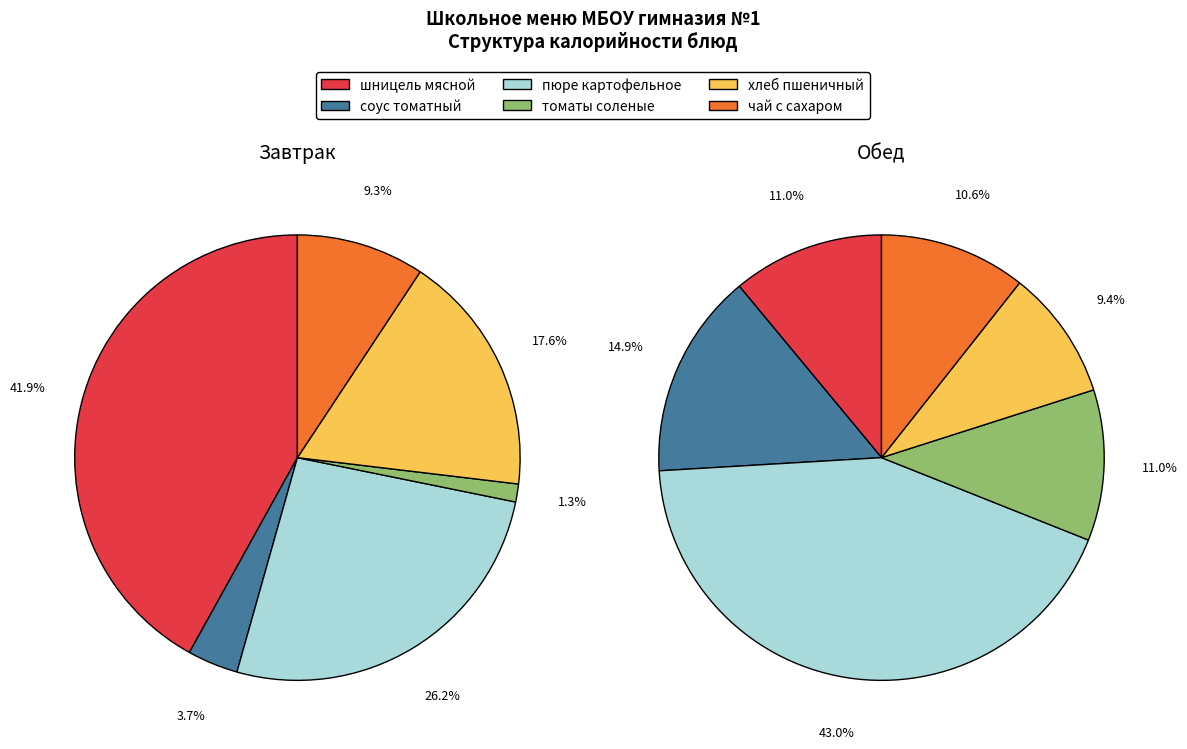

To the nearest percent, what percentage of the pie is шницель мясной?

11%